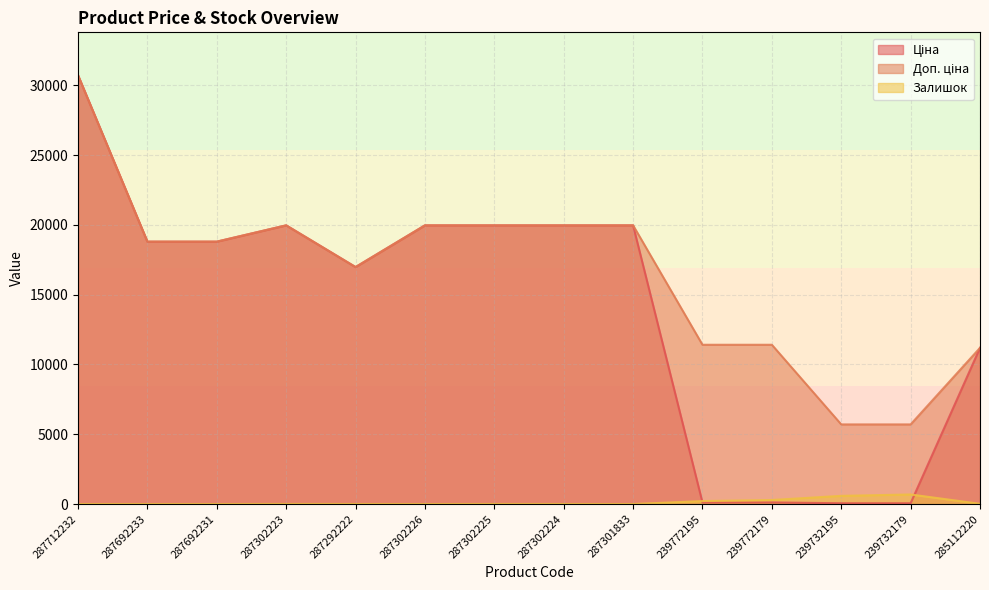

What is the greatest value displayed?

30717.1